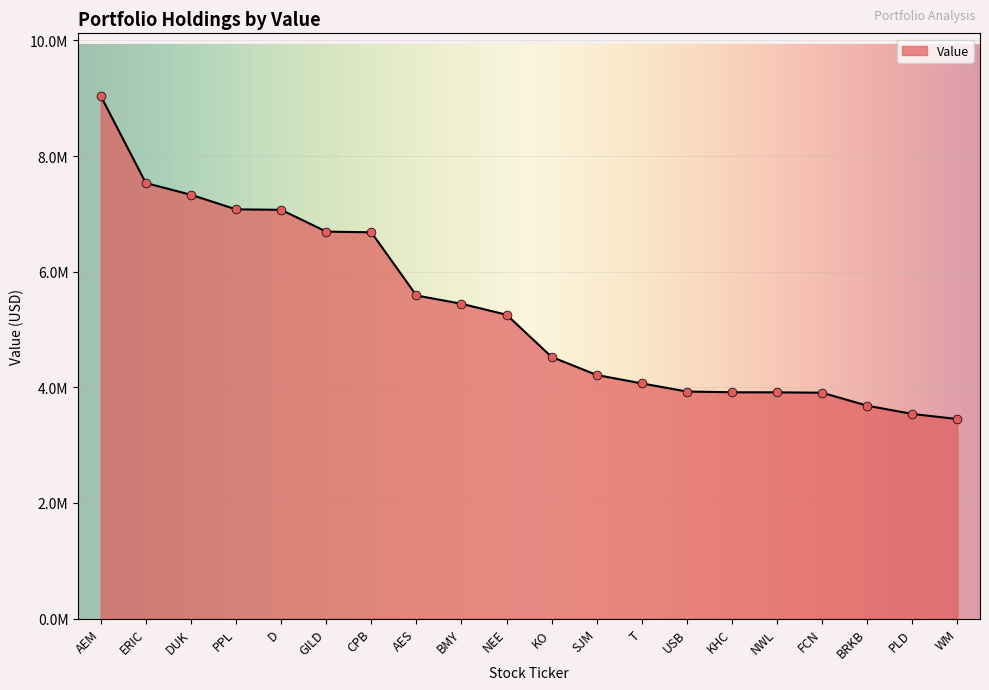

Which has a higher value, SJM or CPB?

CPB